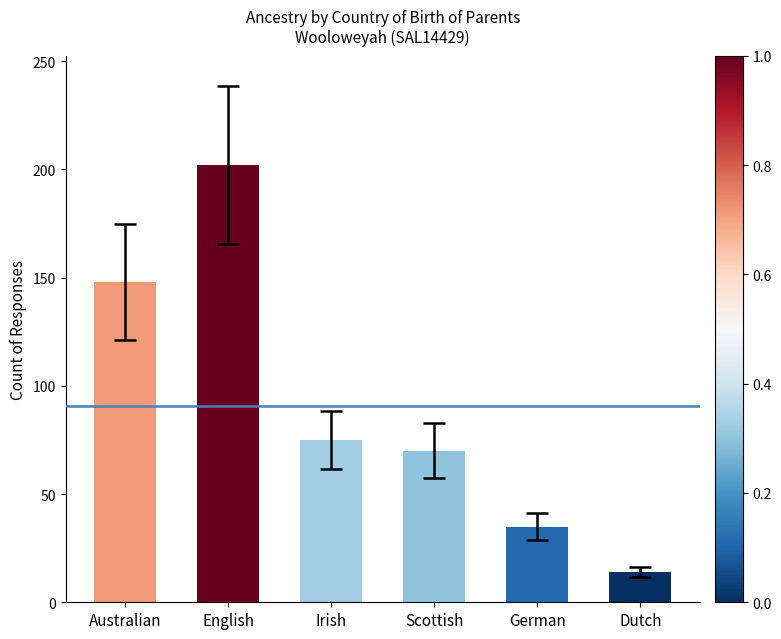

What value does the data have at English?

202